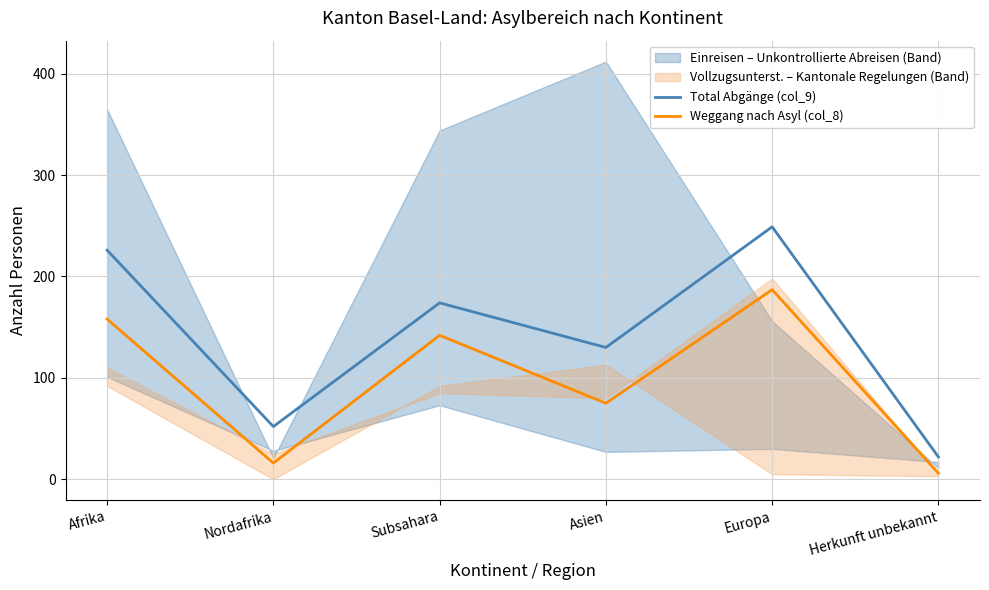

True or false: Total Abgänge (col_9) and Weggang nach Asyl (col_8) cross at least once.

False